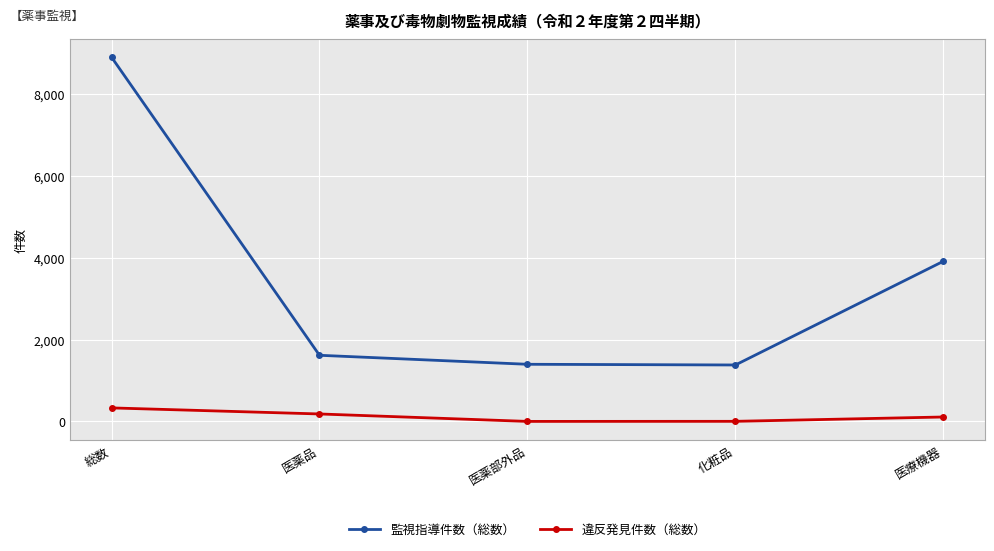

What is the sum of all 監視指導件数（総数） values?

17217